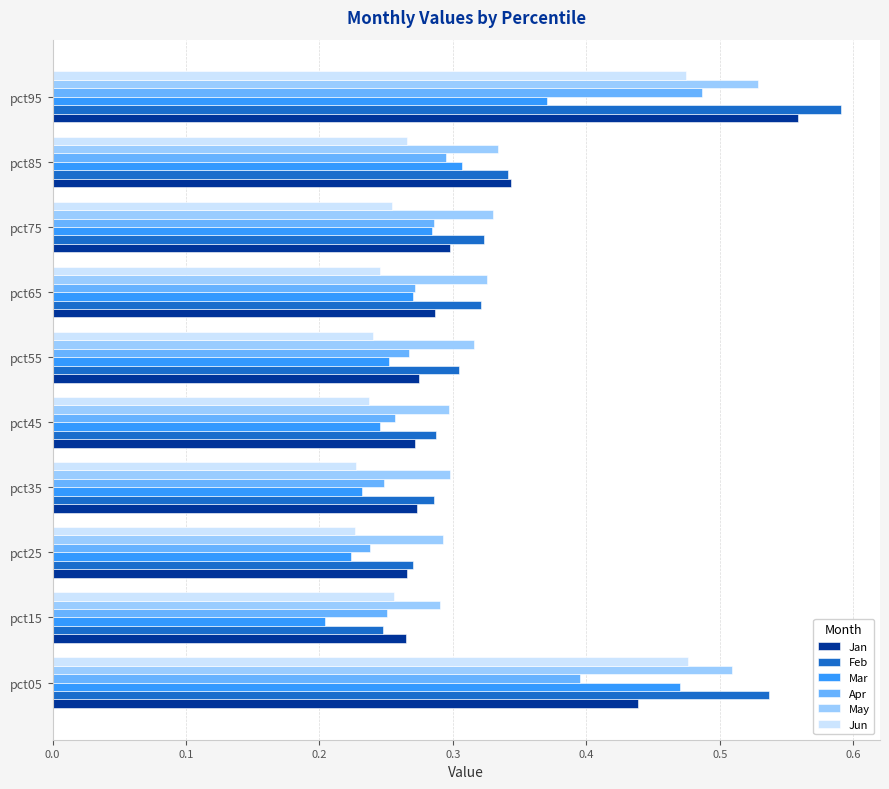

Is the value of Mar at pct05 greater than the value of Feb at pct95?

No